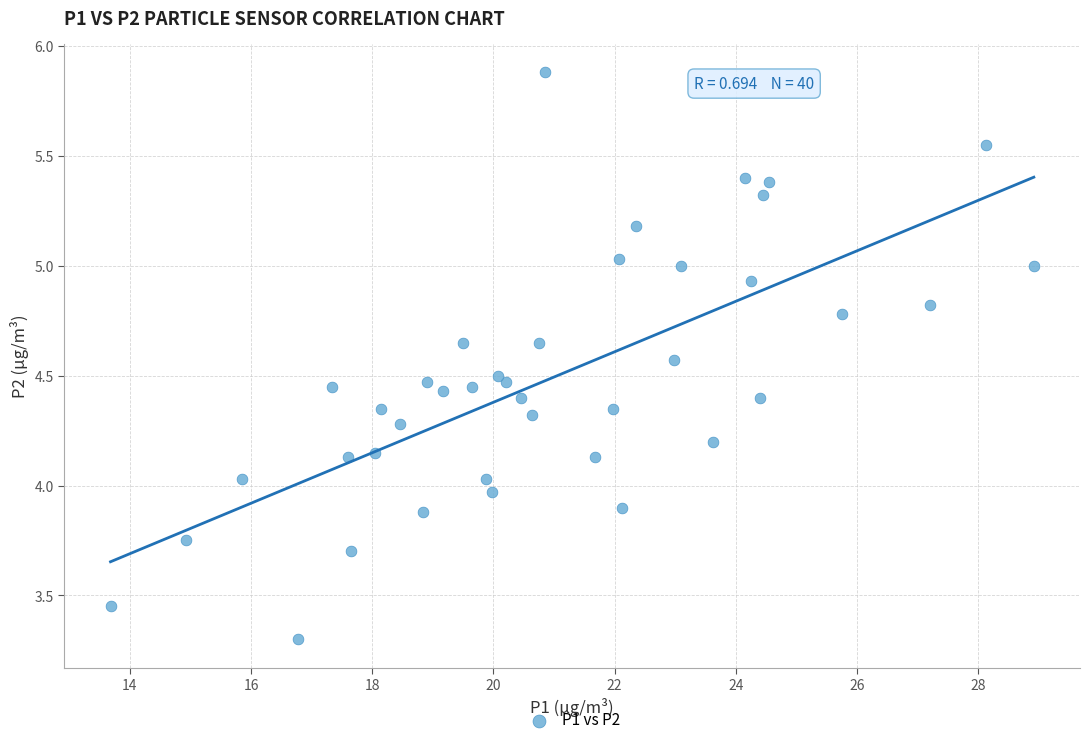

What is the range of X values (max minus min)?

15.2